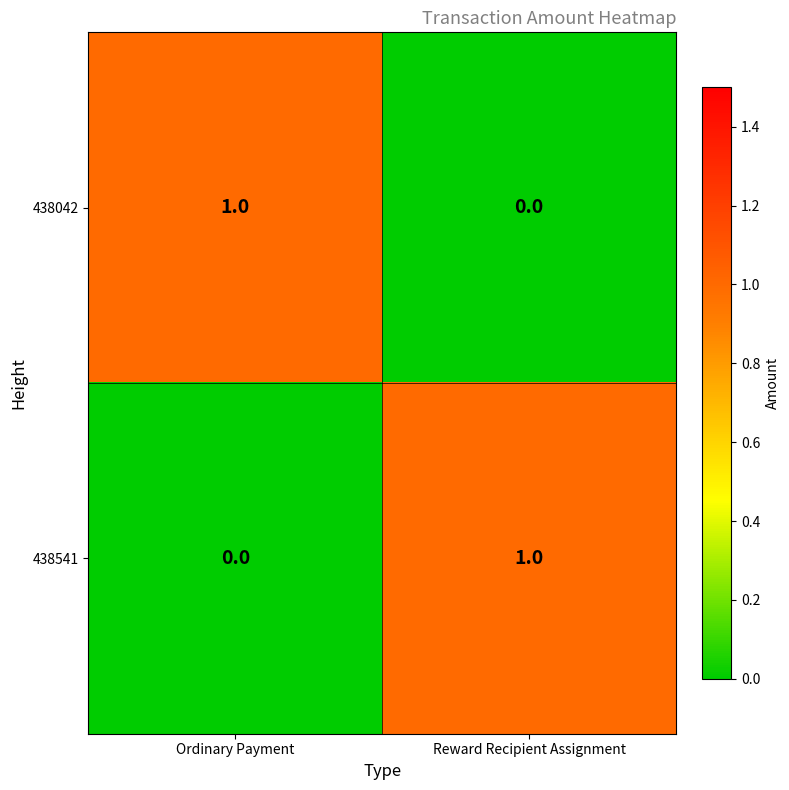

What is the difference between the highest and lowest values at Reward Recipient Assignment?

1